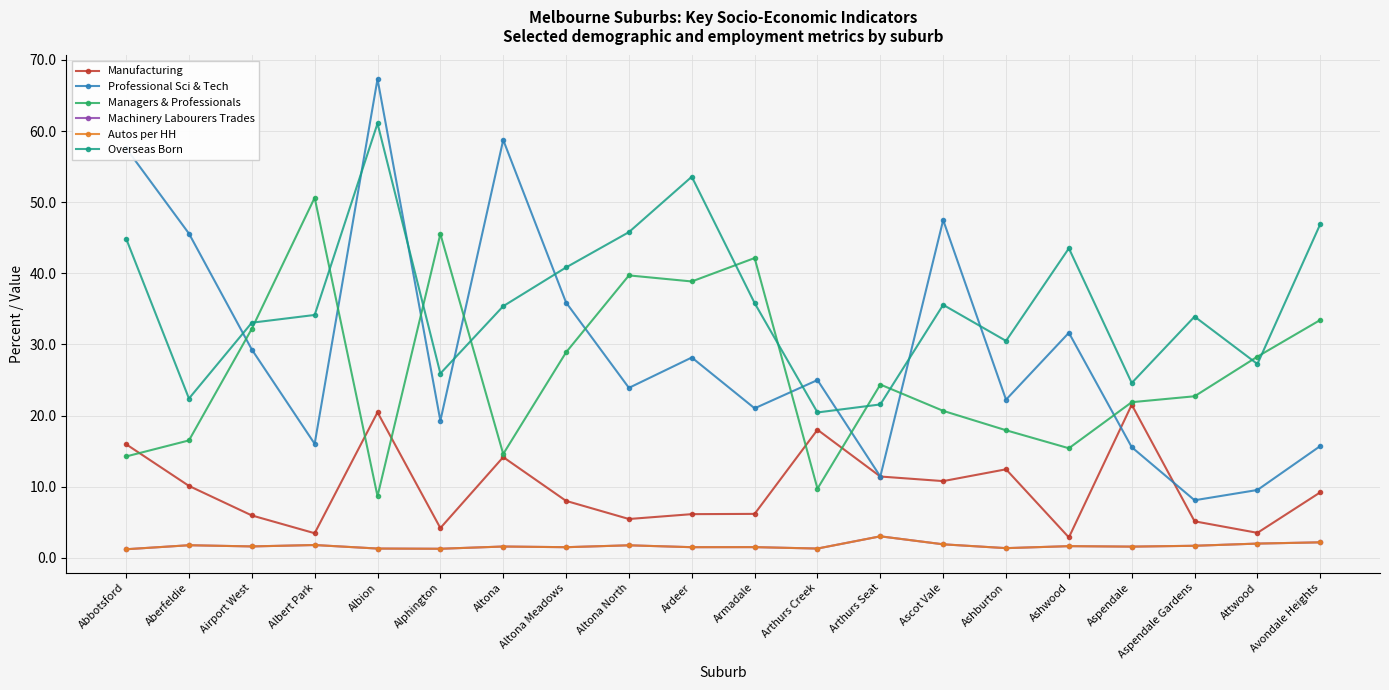

At how many categories does at least one series exceed 5?

20